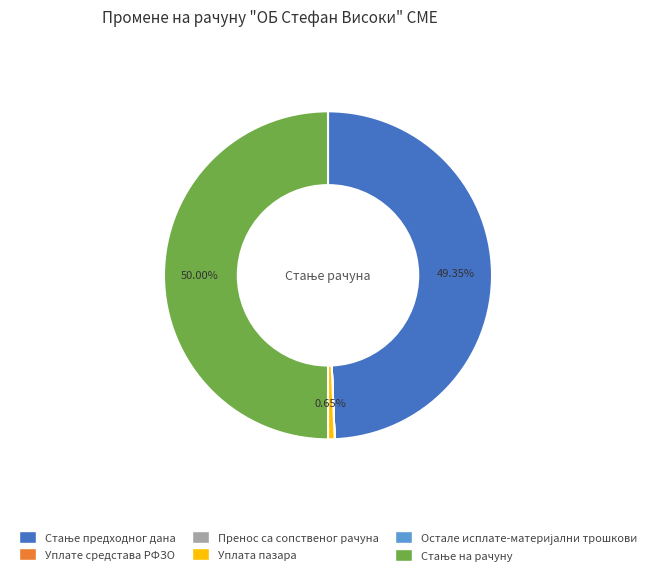

Is it true that Уплата пазара is 1% of the pie?

True